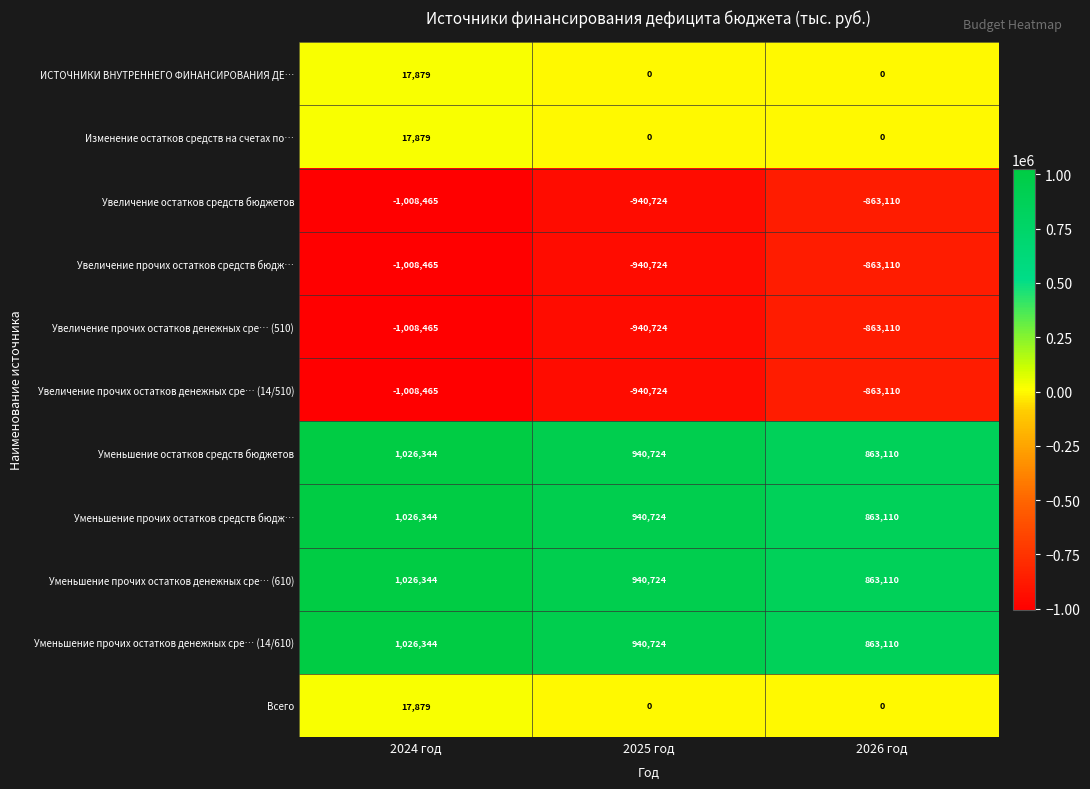

How many data points in Увеличение прочих остатков средств бюдж… are above -940724?

1